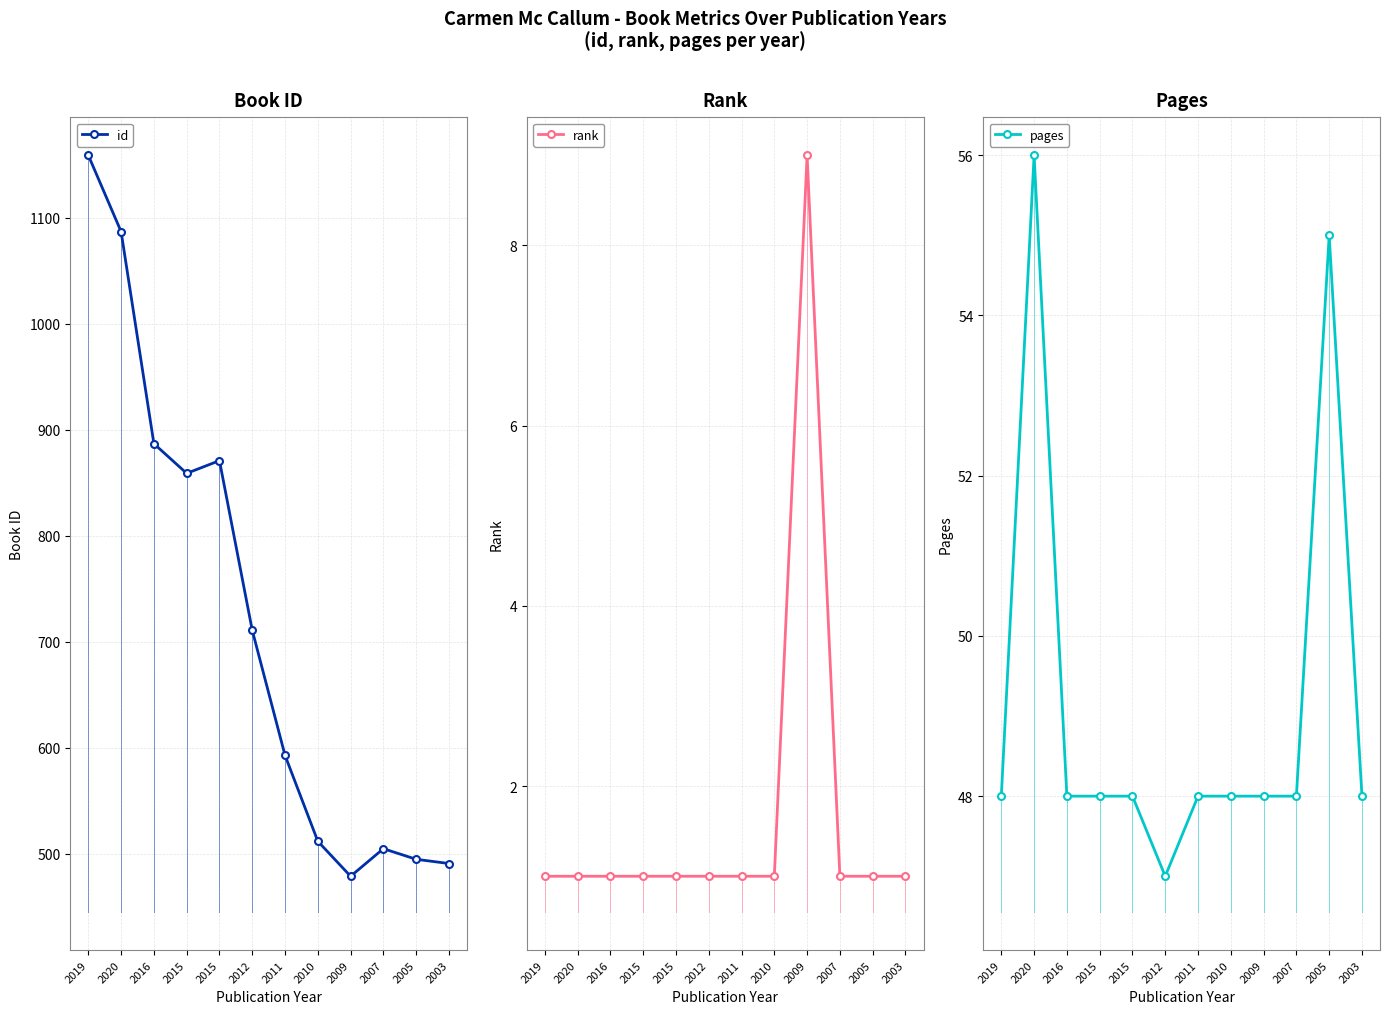

The value of rank at 2016 is 1. True or false?

False